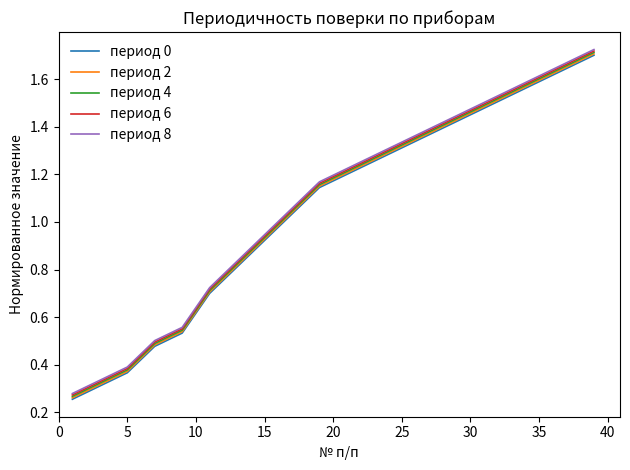

True or false: период 0 and период 6 cross at least once.

False